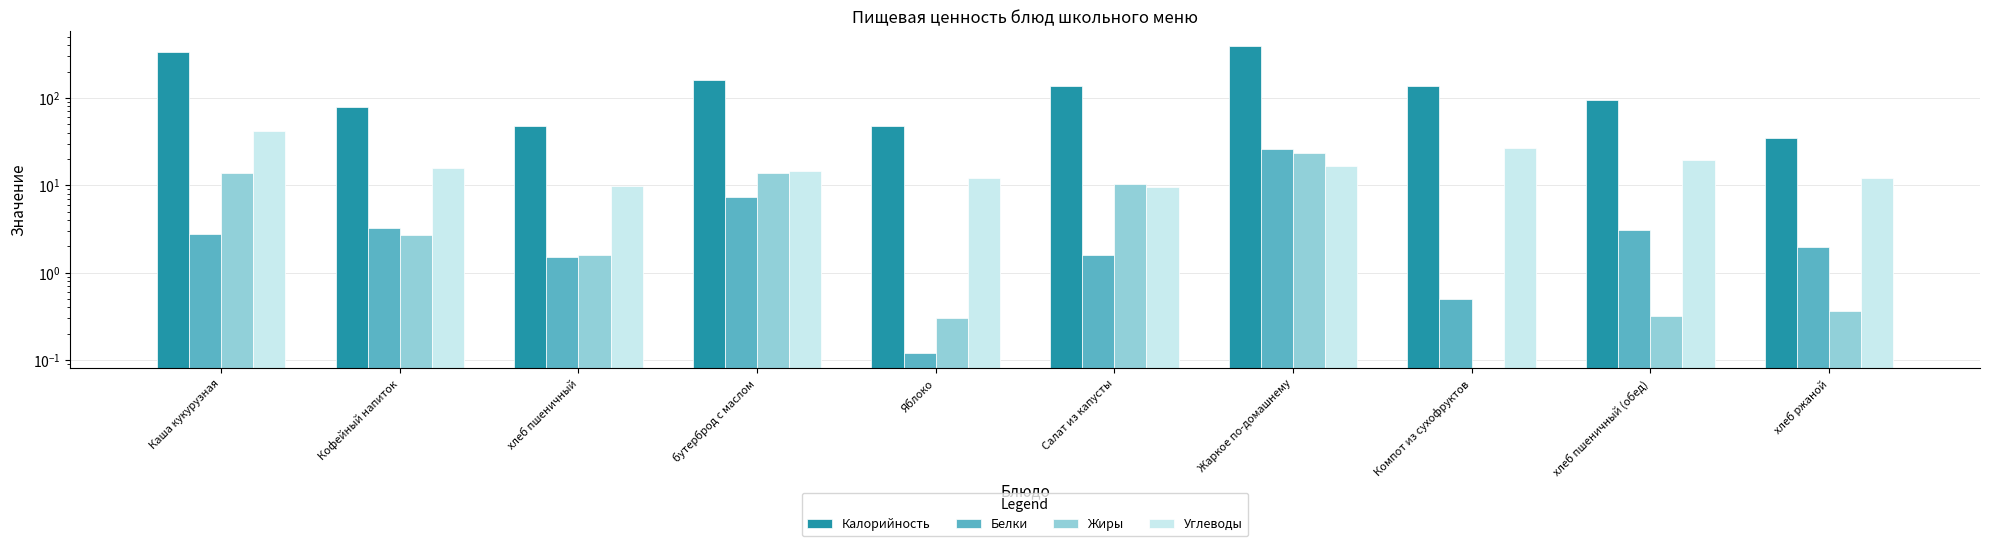

Reading left to right, extract all data points from this chart.

Калорийность: 337.6	79.0	47.0	159.0	47.0	136.0	389.0	136.0	94.0	34.8
Белки: 2.8	3.2	1.5	7.4	0.1	1.6	26.0	0.5	3.0	2.0
Жиры: 13.9	2.7	1.6	13.7	0.3	10.2	23.2	0.0	0.3	0.4
Углеводы: 41.7	15.9	9.8	14.4	12.2	9.6	16.6	27.0	19.7	12.0